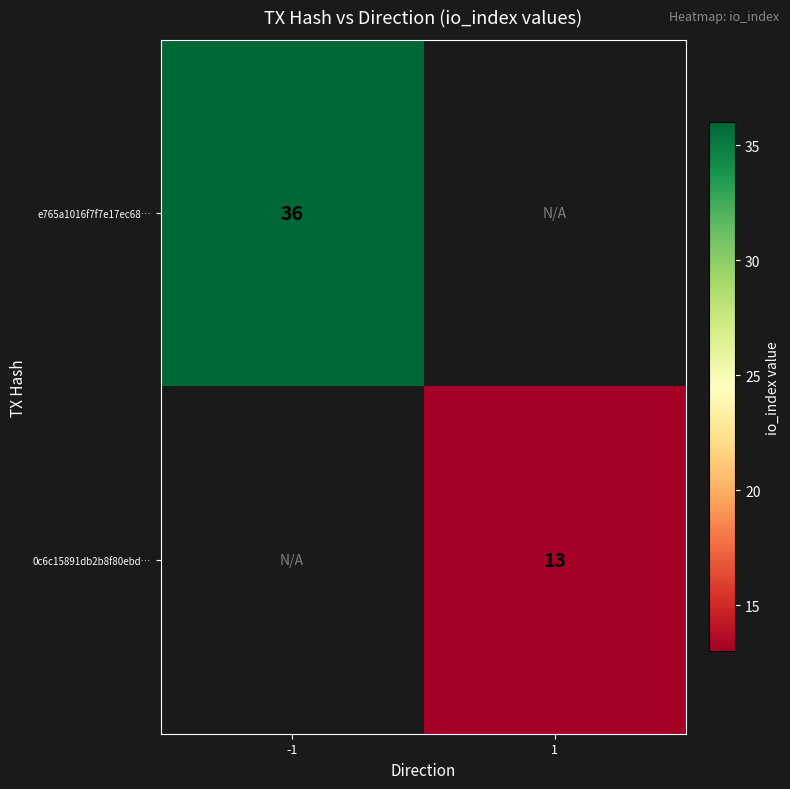

True or false: e765a1016f7f7e17ec68… has a value of 53 at -1.

False